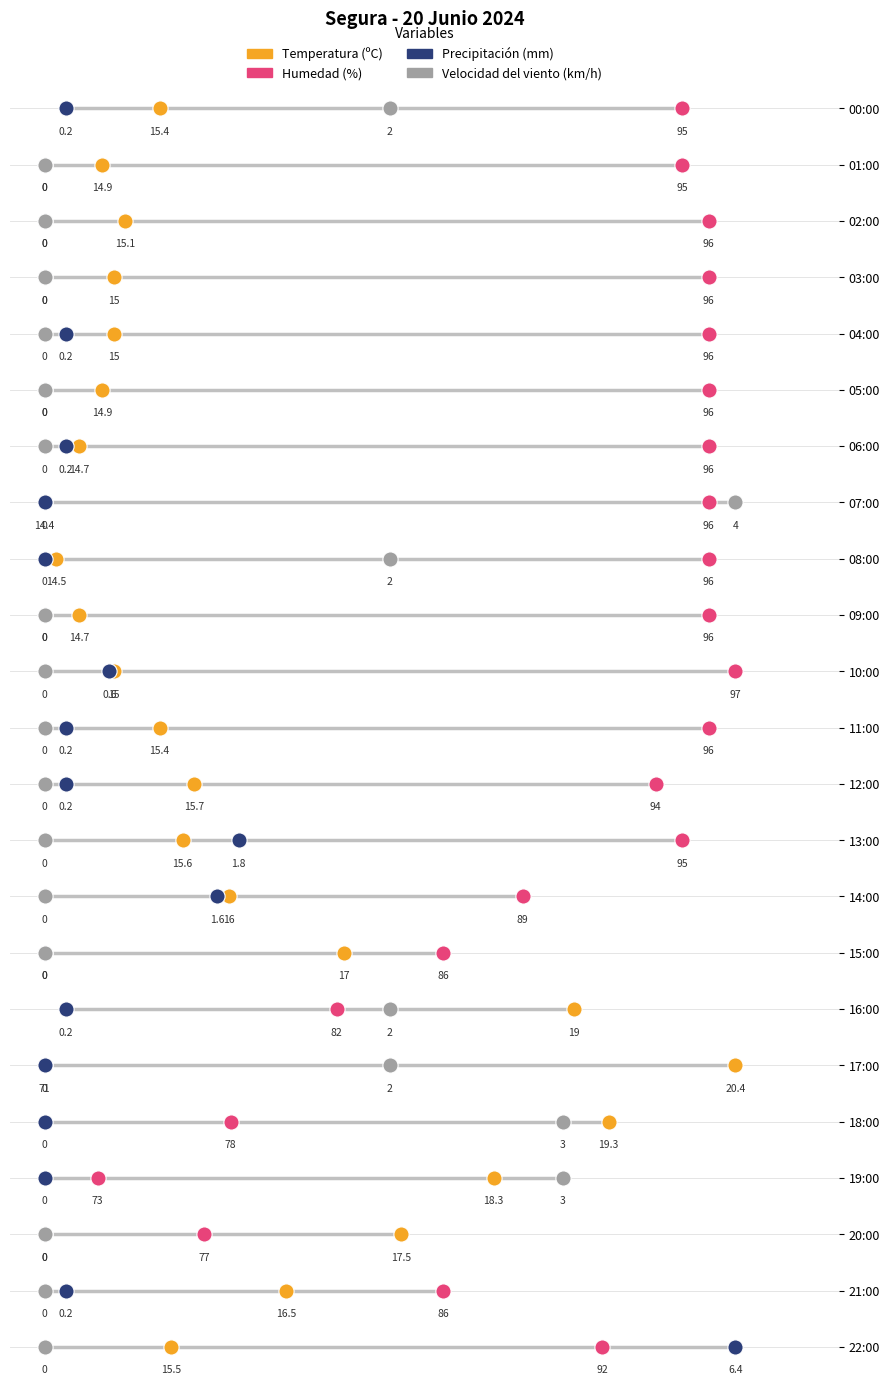

What are all the series names shown in the legend?

Temperatura (ºC), Humedad (%), Precipitación (mm), Velocidad del viento (km/h)